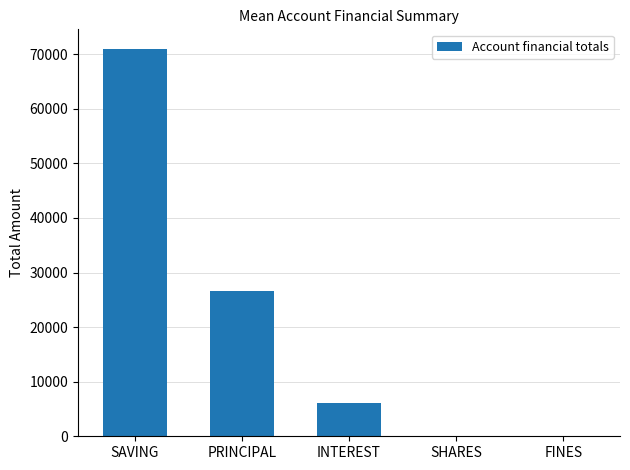

Where is the data nearest to the value 35500?

PRINCIPAL